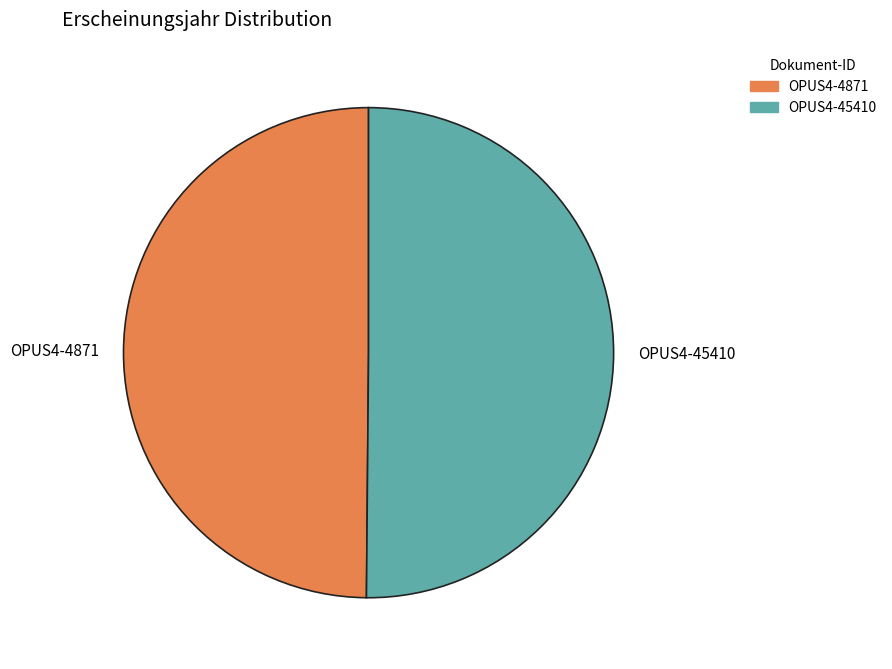

Do OPUS4-4871 and OPUS4-45410 together represent more than half of the pie?

Yes